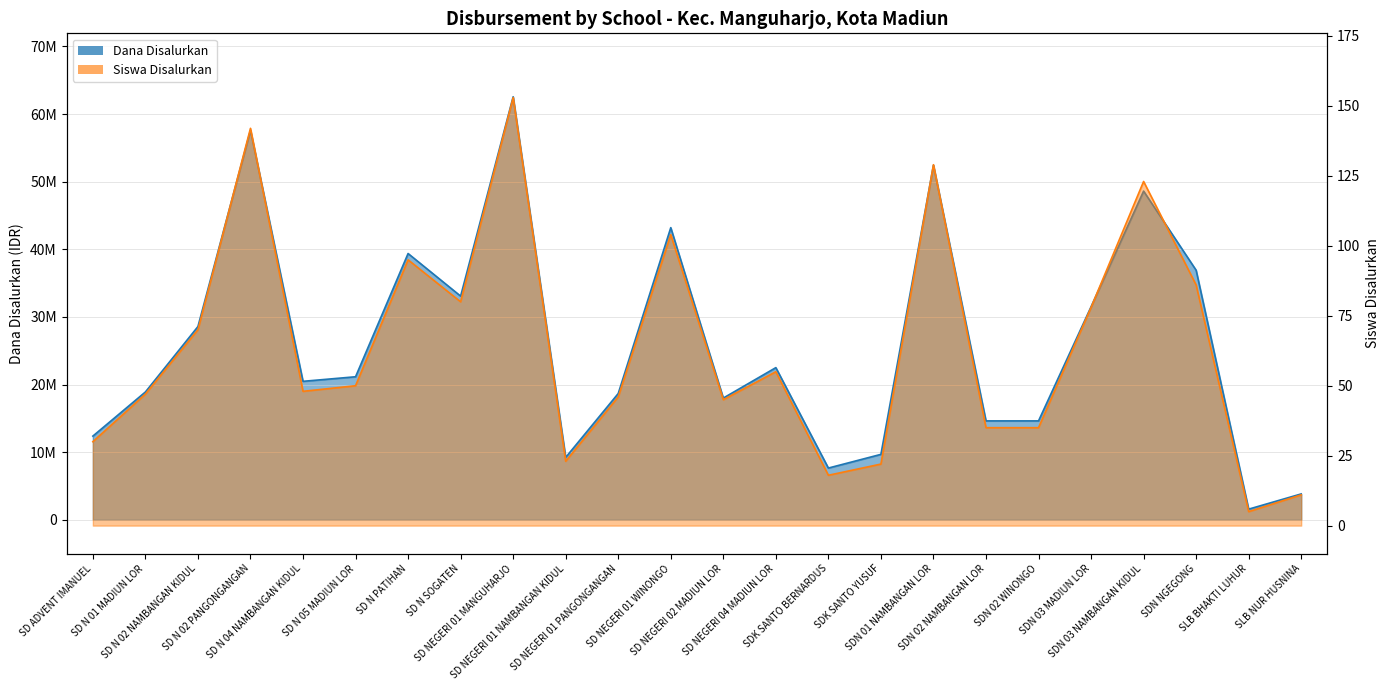

At SD NEGERI 01 MANGUHARJO, list the series in order from smallest to largest.

Siswa Disalurkan, Dana Disalurkan